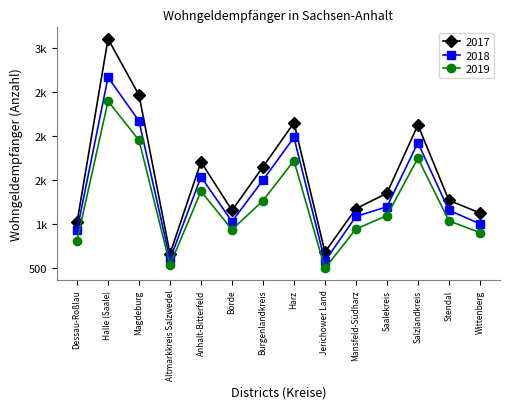

What are all the series names shown in the legend?

2017, 2018, 2019